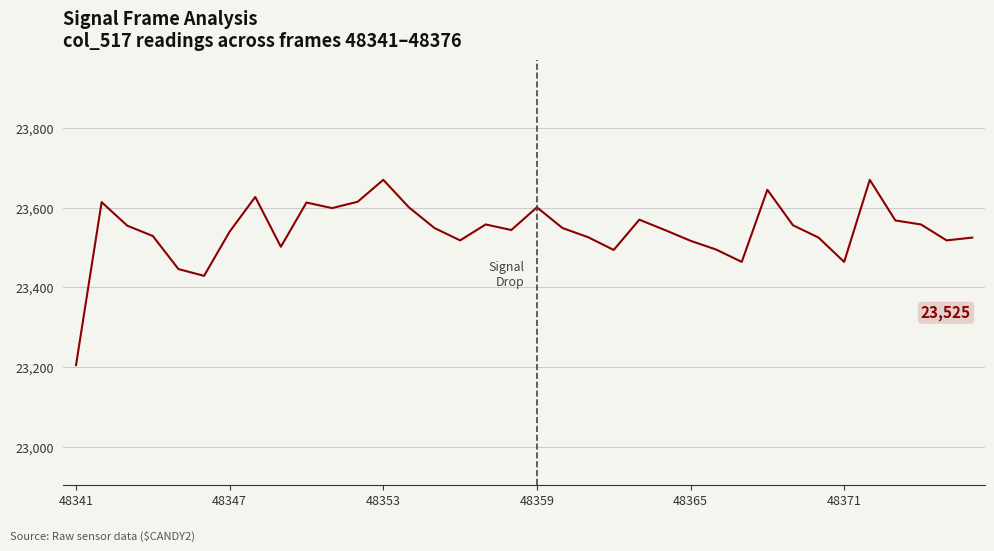

What is the maximum value shown in the chart?

23670